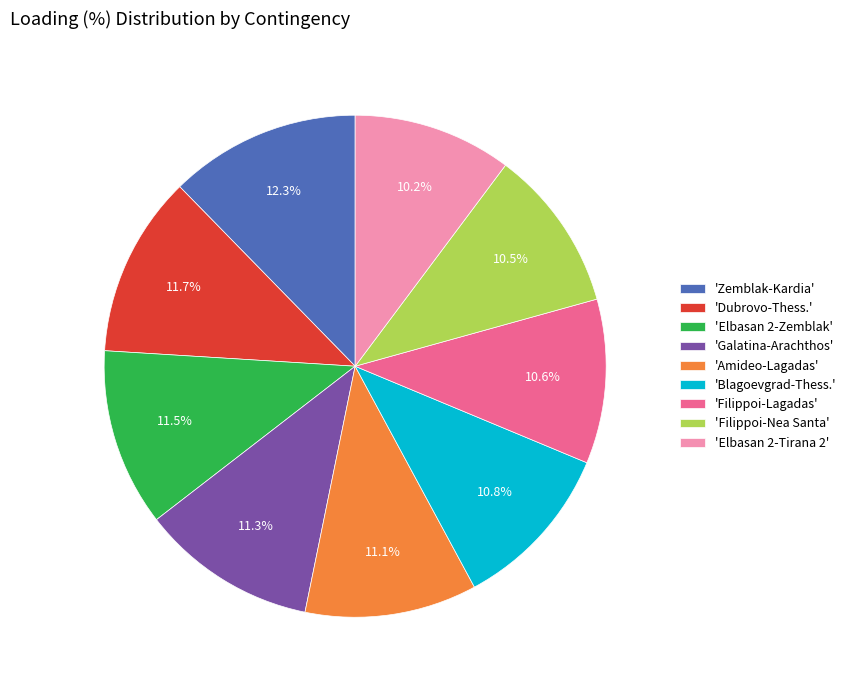

What is the largest slice in the pie chart?

'Zemblak-Kardia'